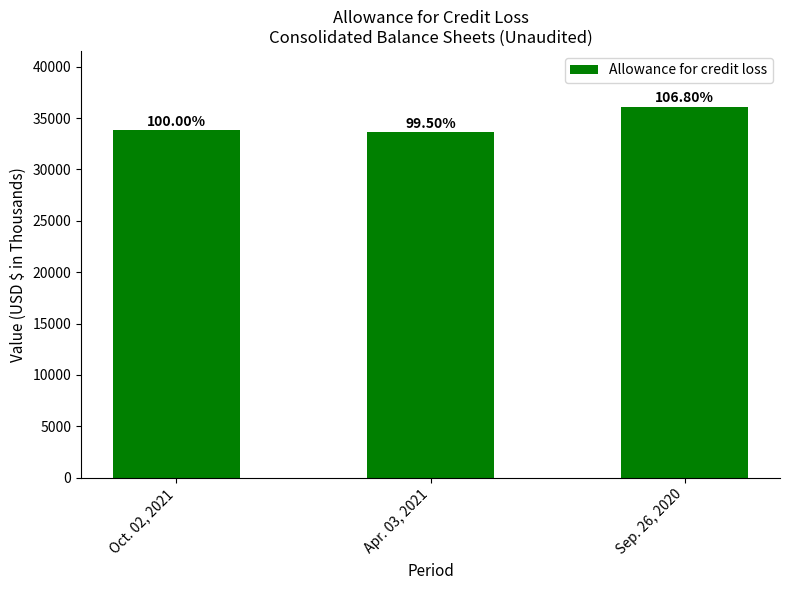

The value at Sep. 26, 2020 is 36121. True or false?

True